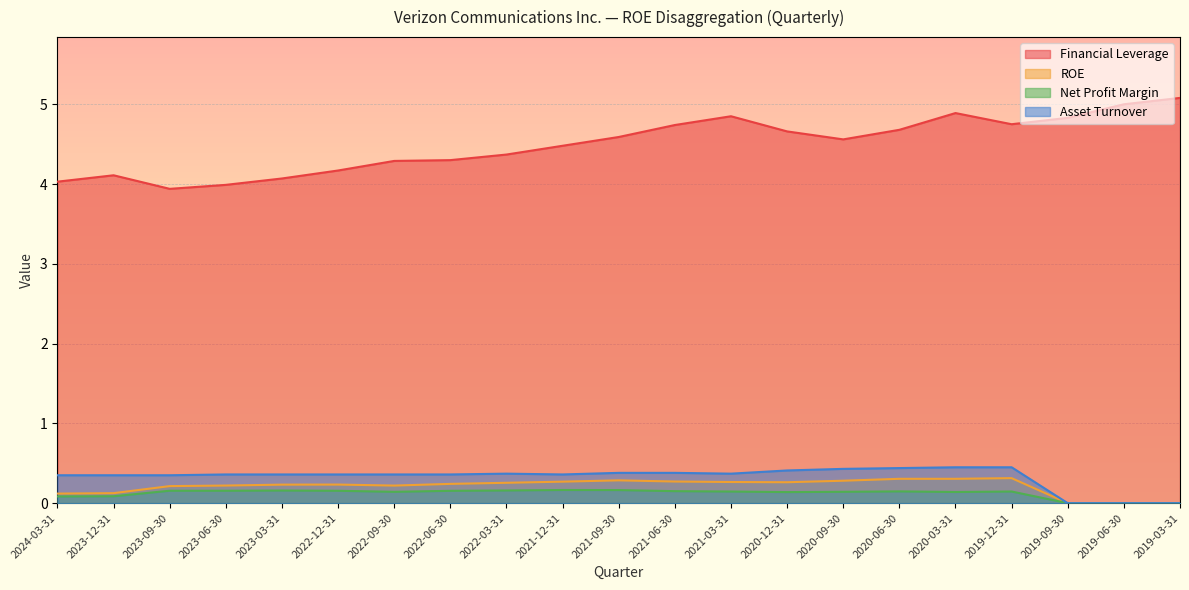

What are all the series names shown in the legend?

Financial Leverage, ROE, Net Profit Margin, Asset Turnover